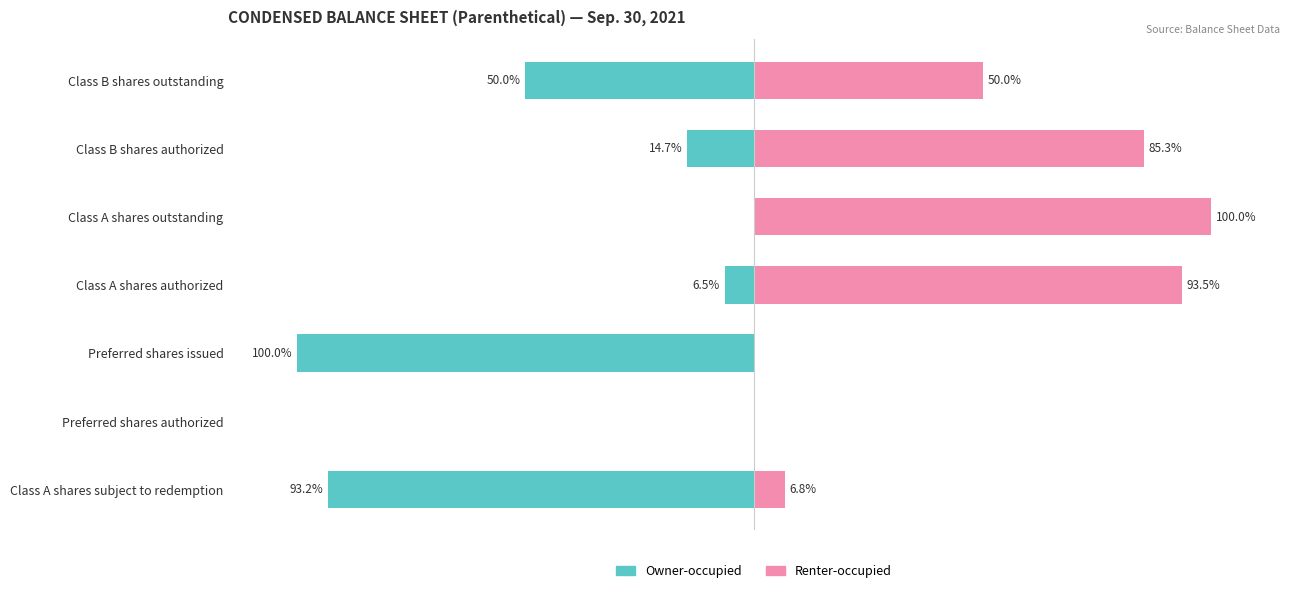

How many groups of bars are there?

7